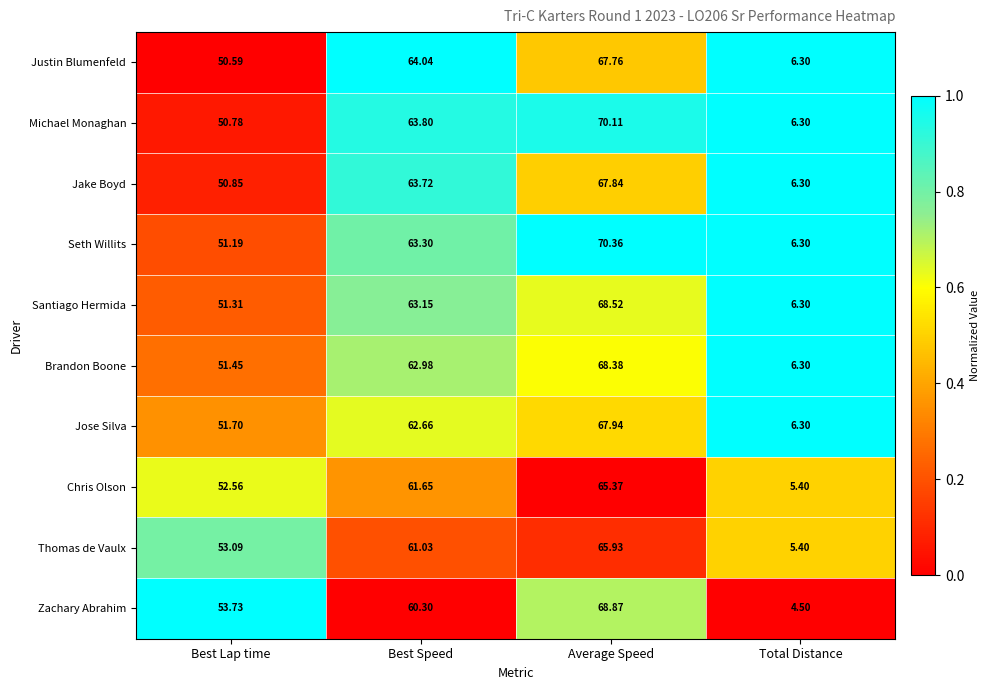

Which series changed the most between Average Speed and Total Distance?

Zachary Abrahim